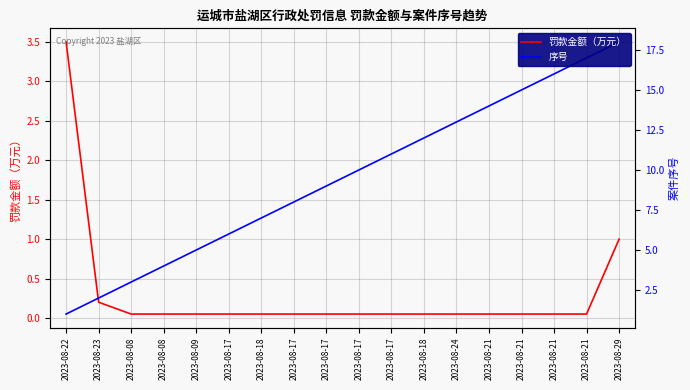

At how many categories does at least one series exceed 6?

12